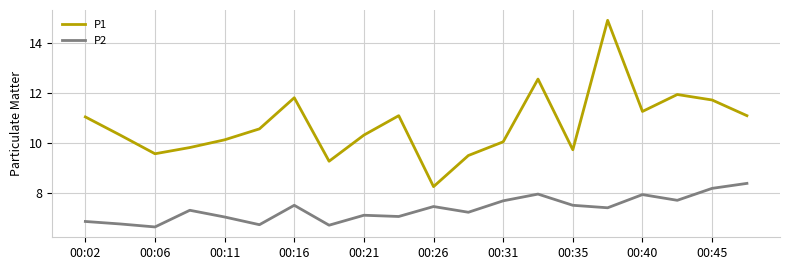

True or false: P2 and P1 intersect in this chart.

False